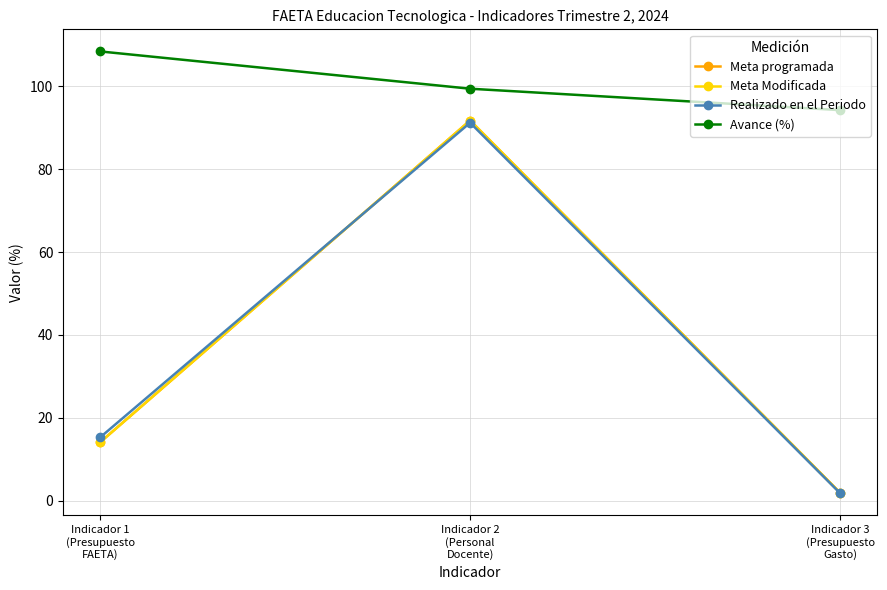

What is the average value of the Realizado en el Periodo series?

36.1